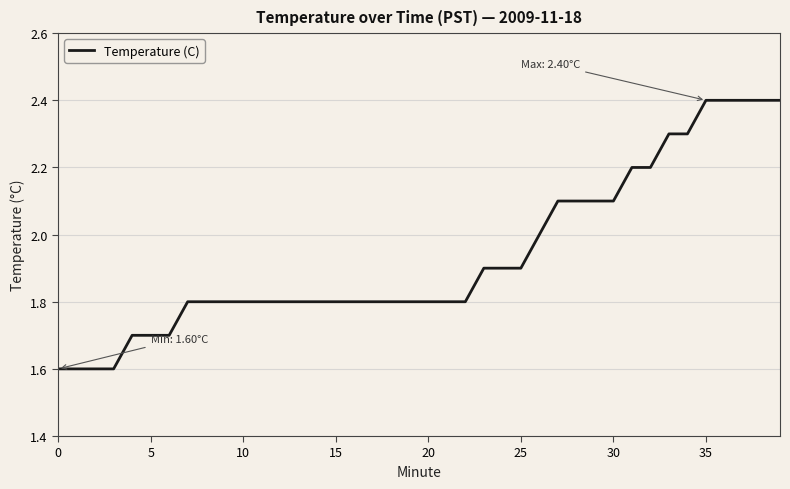

What is the maximum value shown in the chart?

2.4